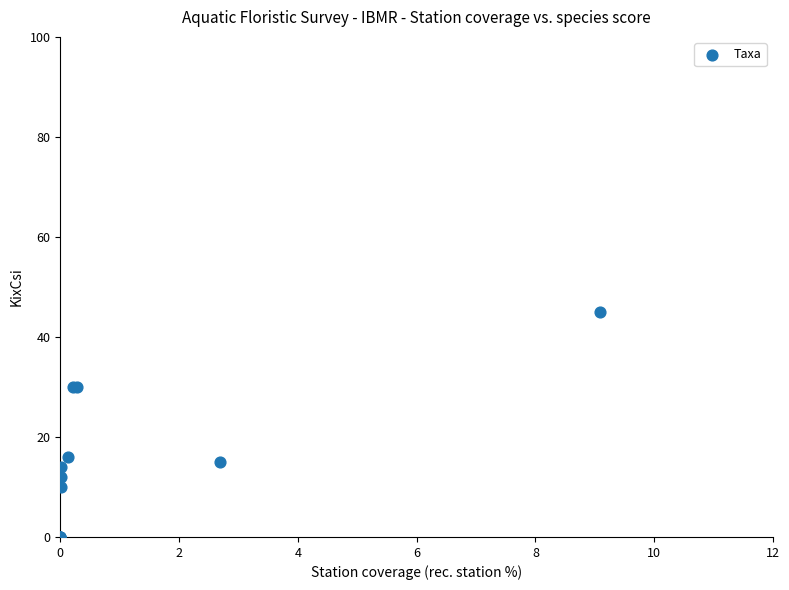

What Y value in the scatter plot is closest to 22?

16